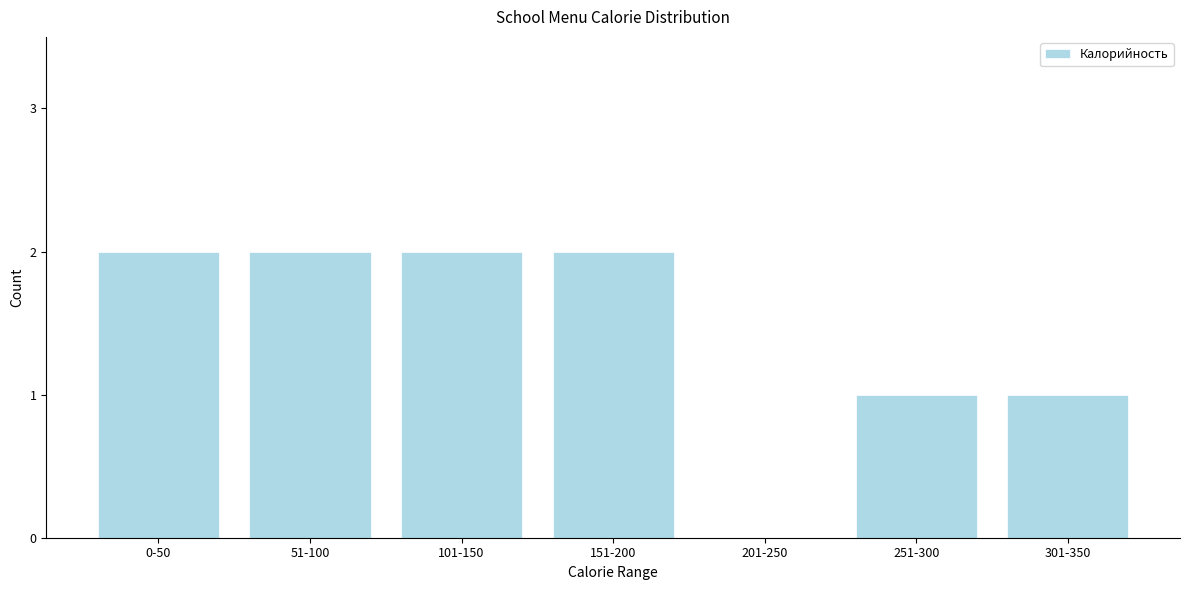

Reading left to right, list all the values displayed in this chart.

0-50=2	51-100=2	101-150=2	151-200=2	201-250=0	251-300=1	301-350=1